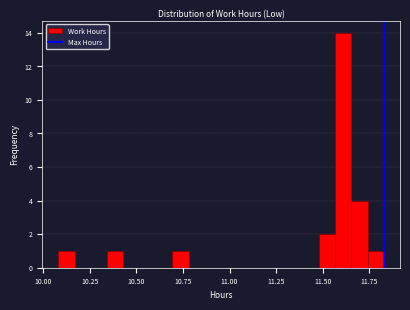

Read against the x-axis, roughly where is the centre of the tallest bar?

11.60